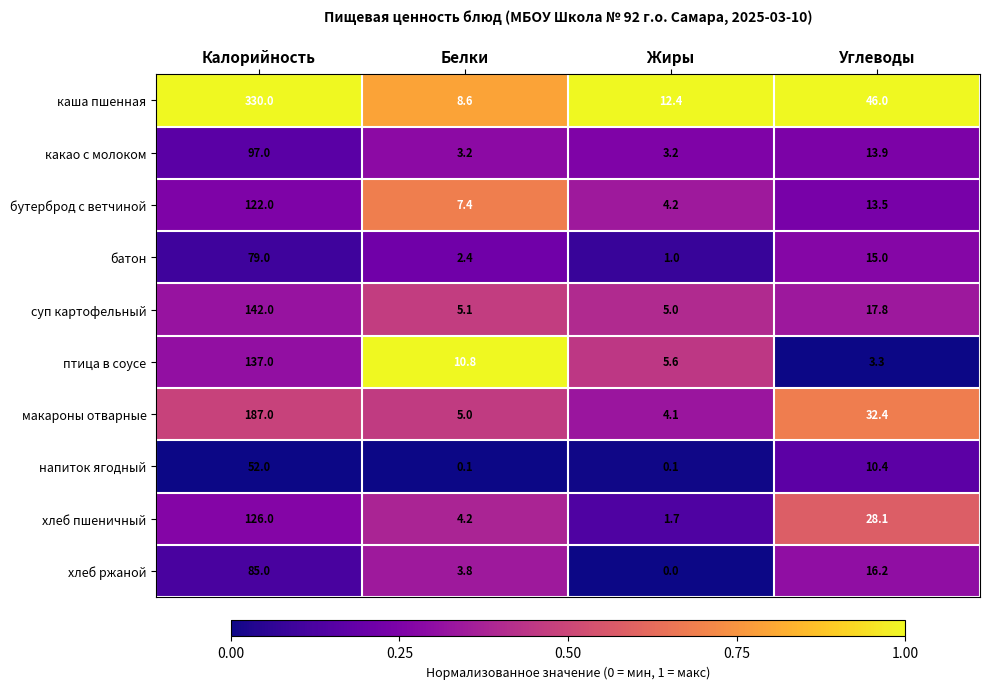

Is it true that бутерброд с ветчиной equals 10.3 at Белки?

False